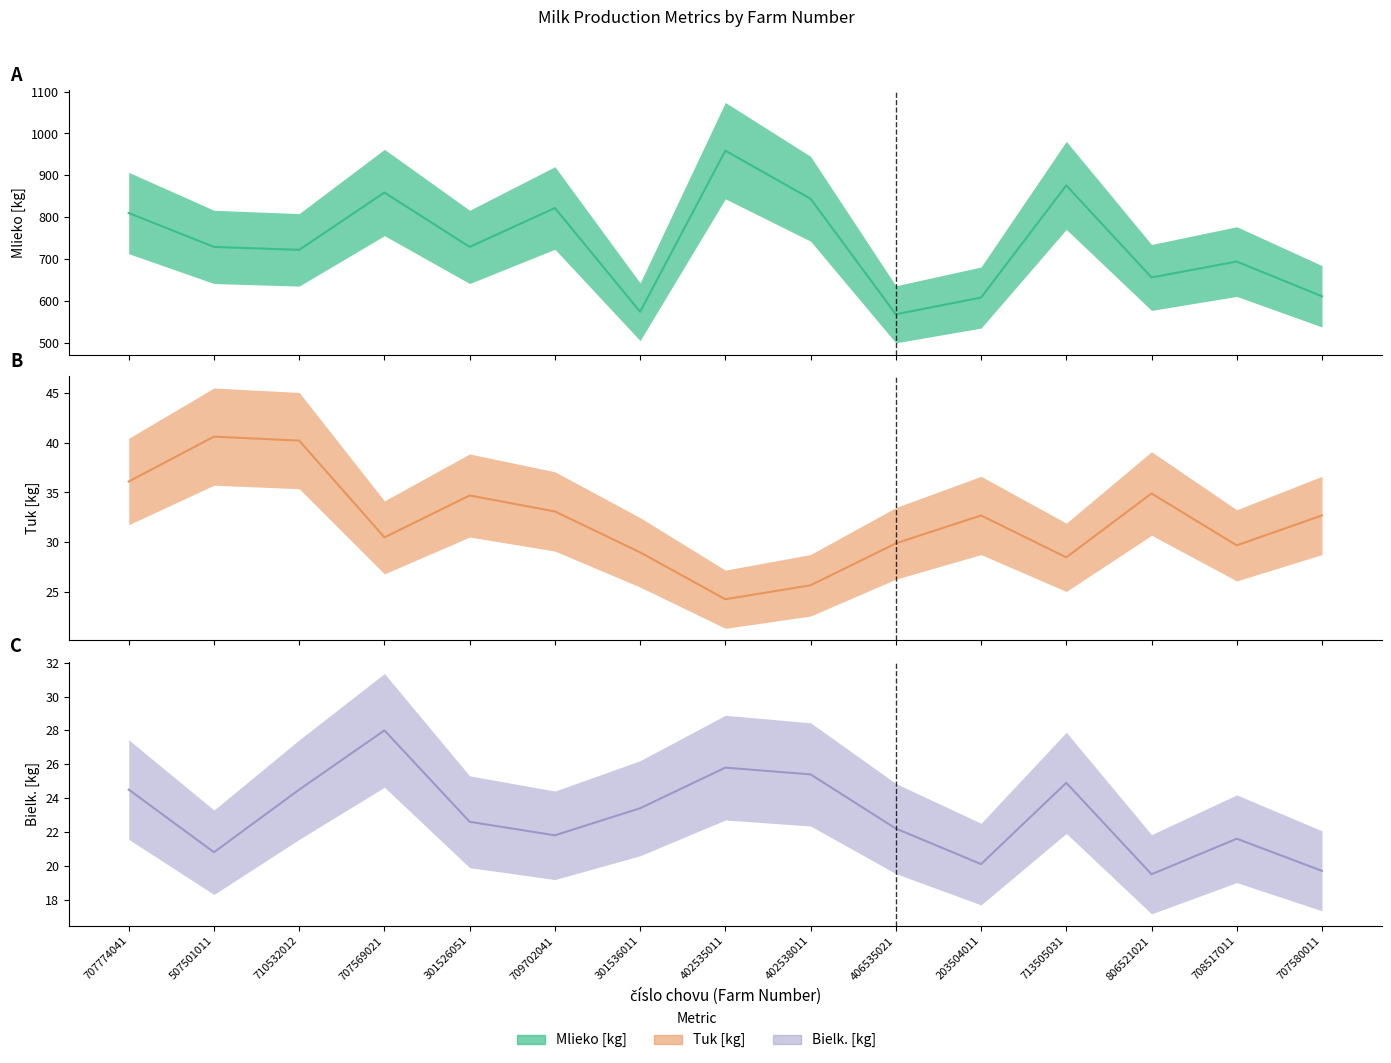

Reading left to right, extract all data points from this chart.

Mlieko [kg]: 810.0	729.0	722.0	859.0	729.0	822.0	574.0	959.0	844.0	568.0	608.0	876.0	656.0	694.0	611.0
Tuk [kg]: 36.1	40.6	40.2	30.5	34.7	33.1	29.0	24.3	25.7	29.9	32.7	28.5	34.9	29.7	32.7
Bielk. [kg]: 24.5	20.8	24.5	28.0	22.6	21.8	23.4	25.8	25.4	22.2	20.1	24.9	19.5	21.6	19.7